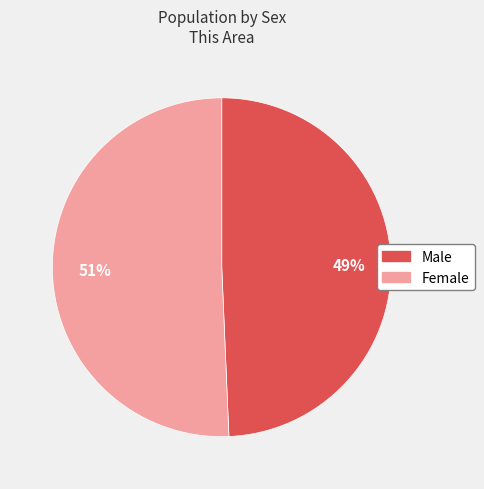

How many segments does this pie chart have?

2